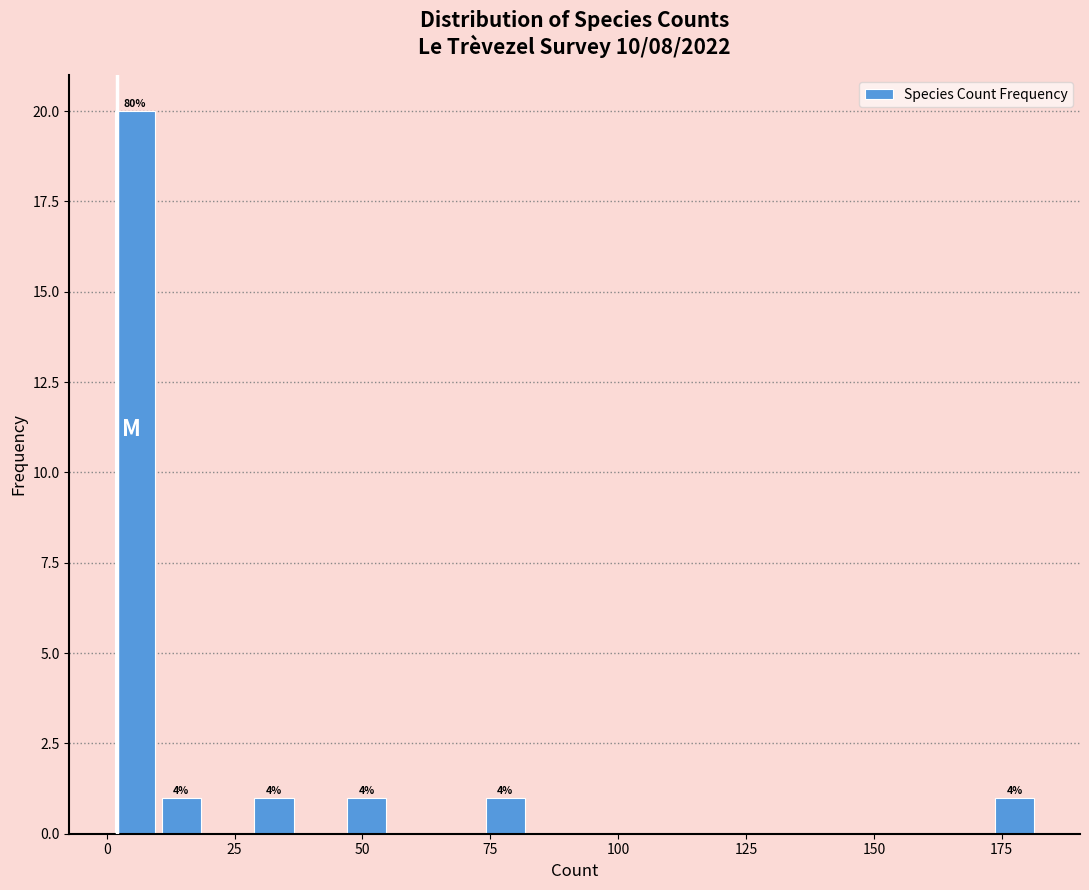

Around what value on the x-axis is the tallest bar? Give the approximate position of its centre, as read against the axis.

5